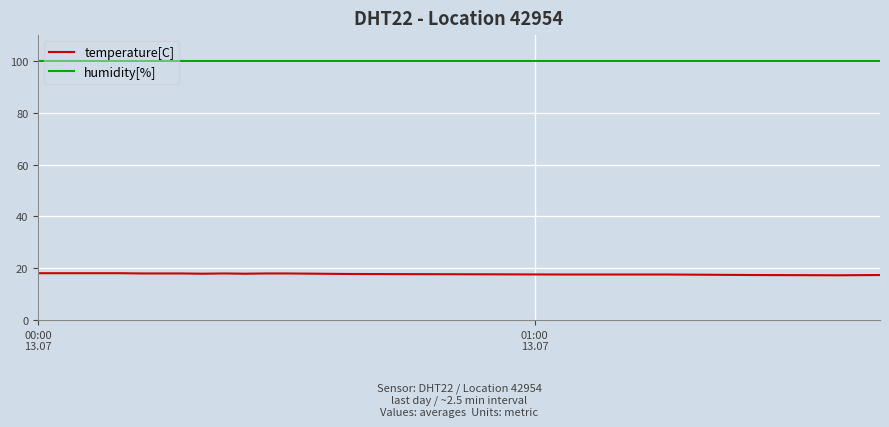

How many lines are shown in the chart?

2